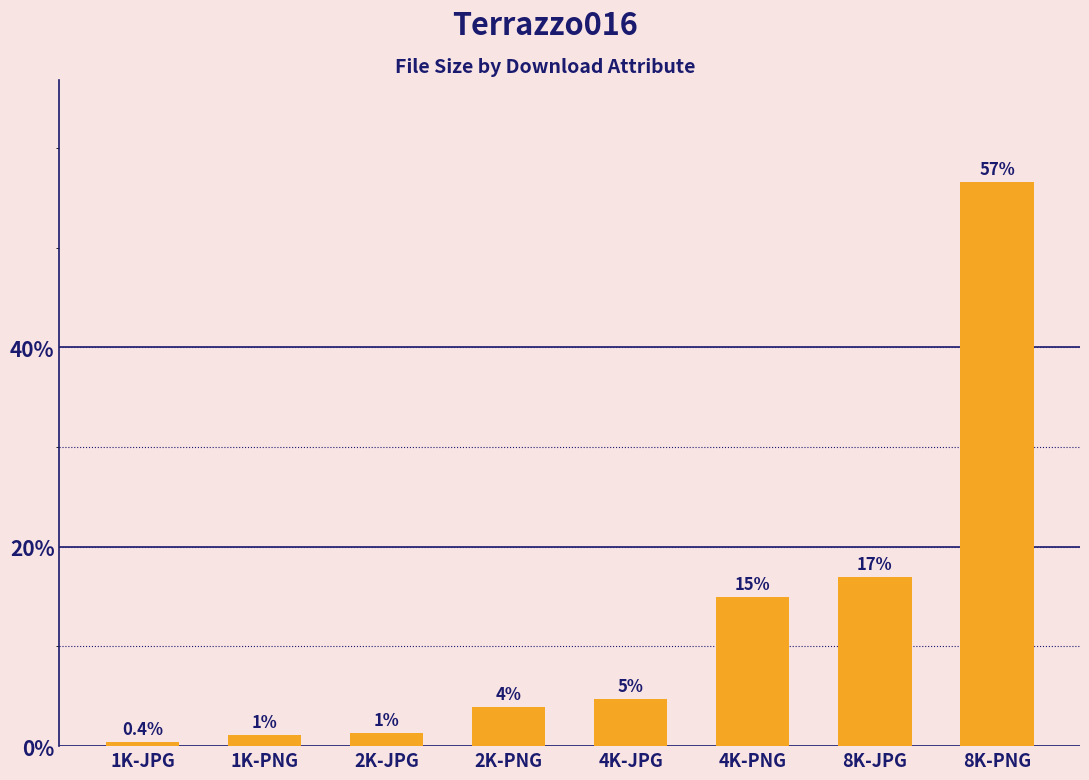

Does the chart contain any negative values?

No